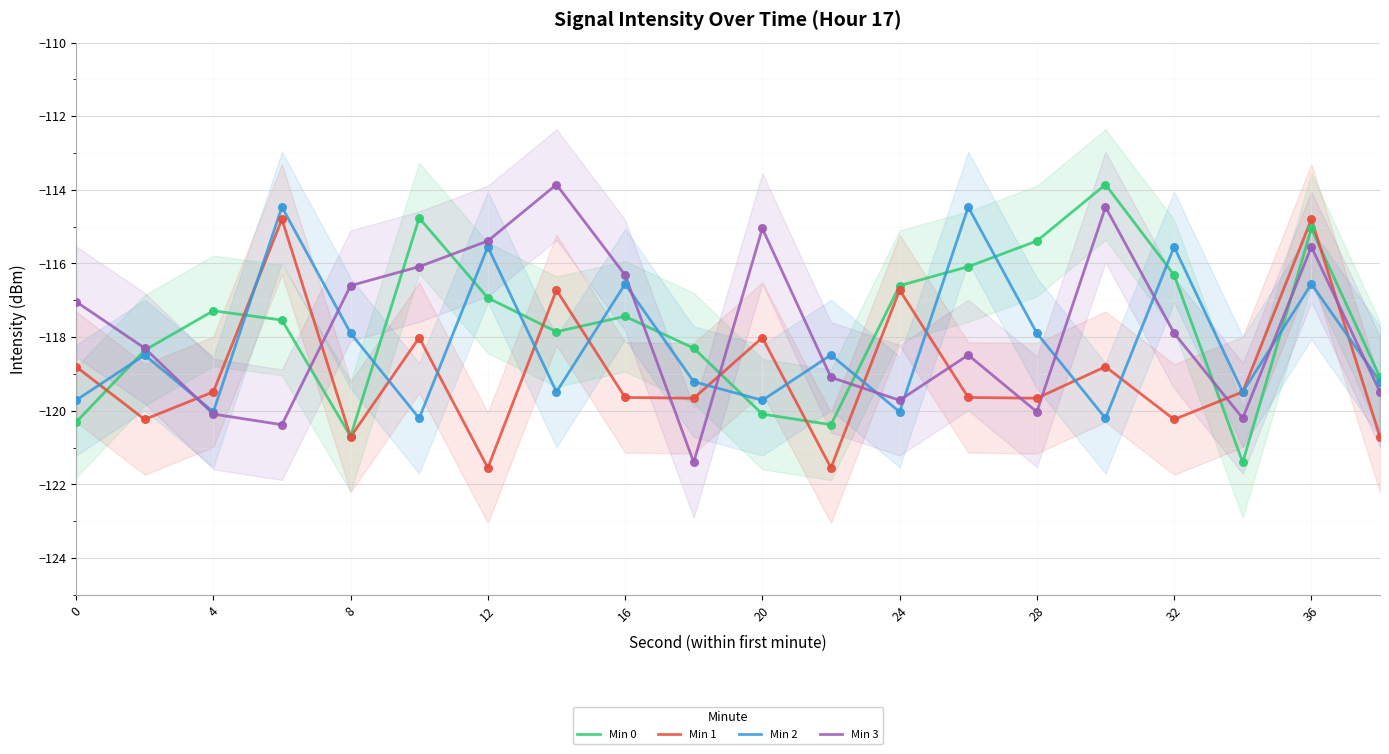

Which series has the largest total across all categories?

Min 0